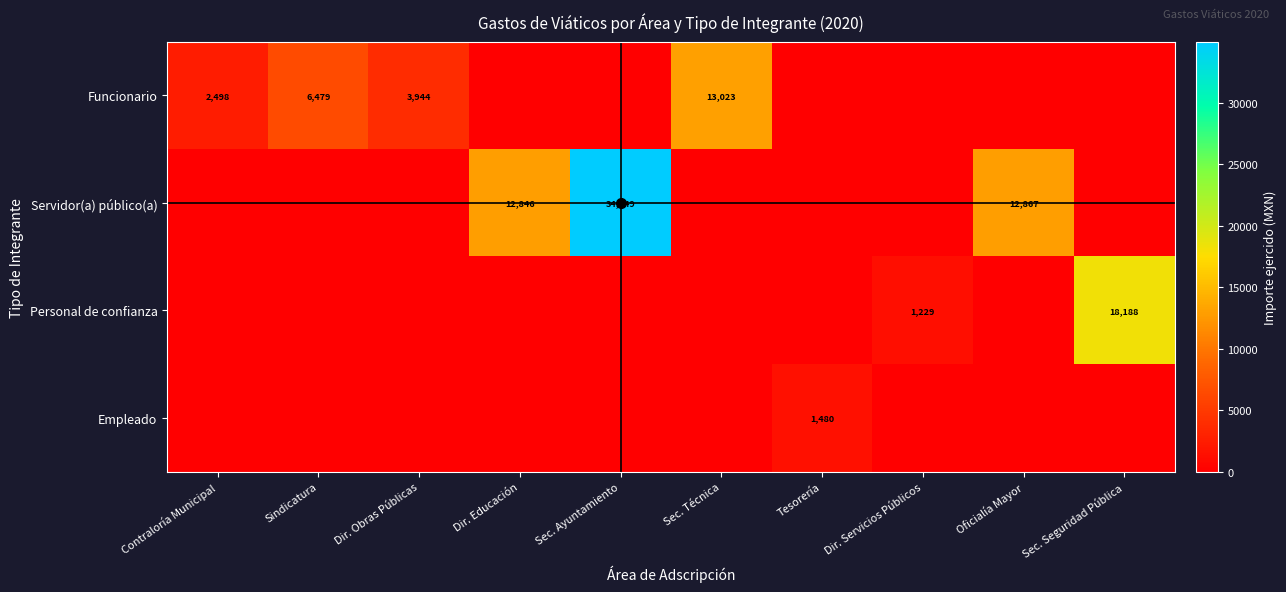

True or false: Personal de confianza has a value of 1848 at Dir. Servicios Públicos.

False